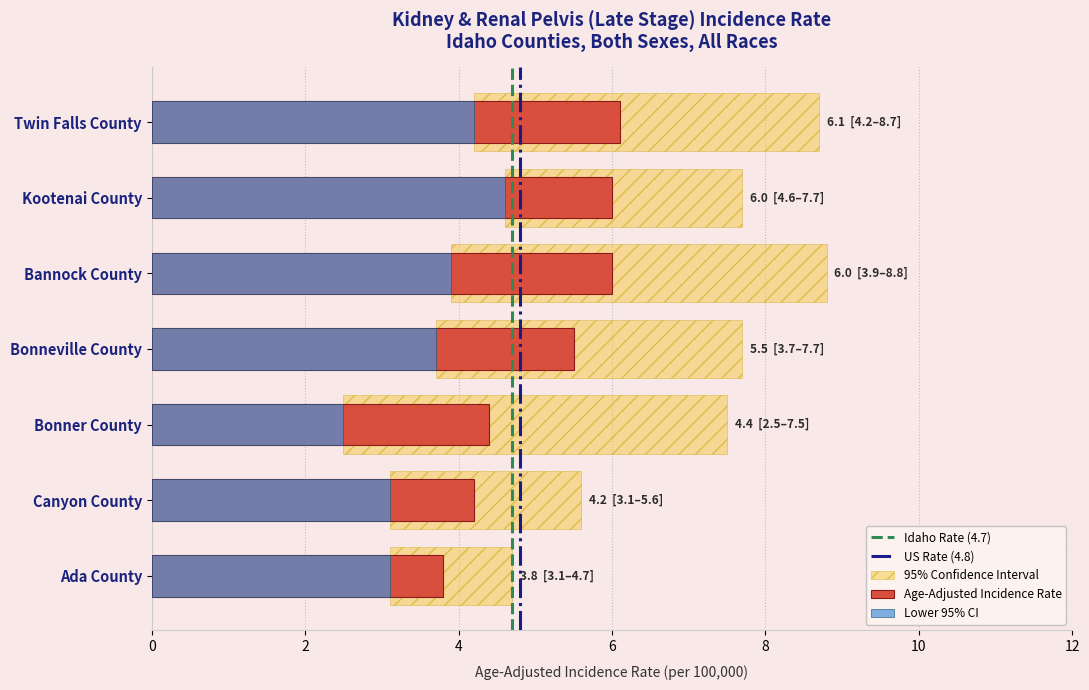

What is the smallest value displayed?

2.5